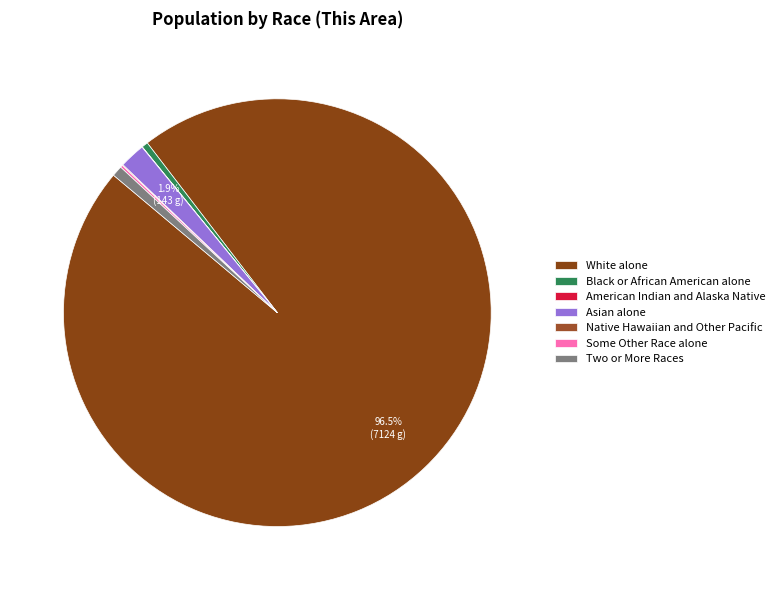

To the nearest percent, what is the combined percentage of Asian alone and Some Other Race alone?

2%